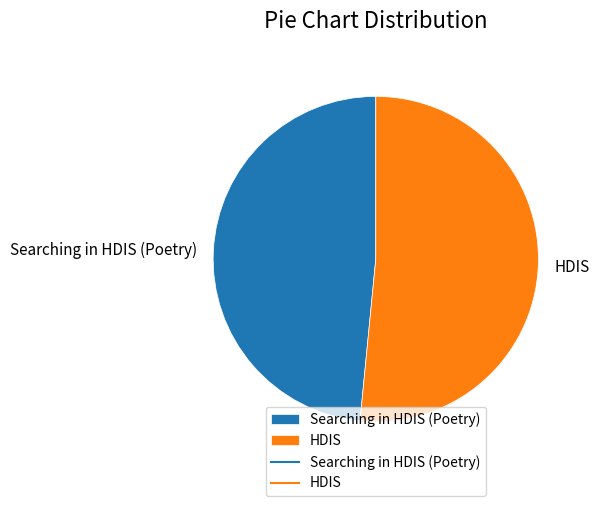

Which category accounts for the majority?

HDIS